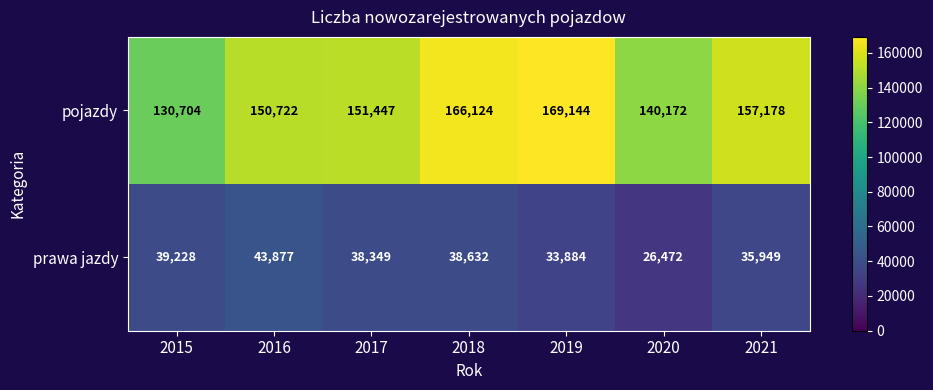

What is the difference between the maximum and minimum values in the pojazdy series?

38440